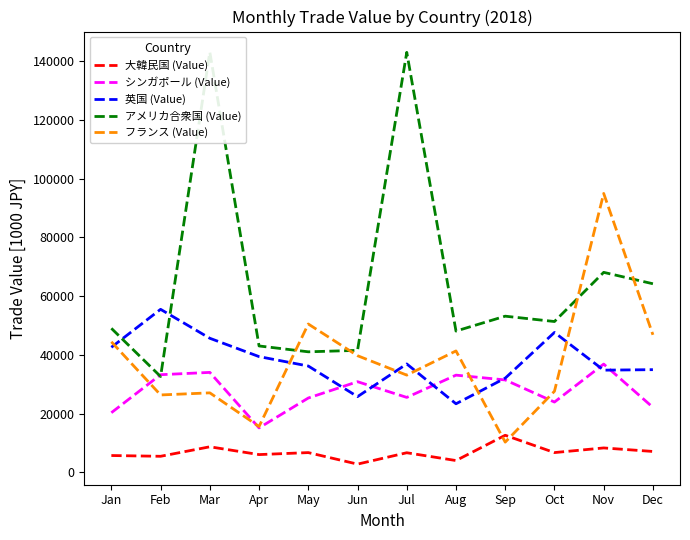

Where is the first local maximum for 英国 (Value)?

Feb